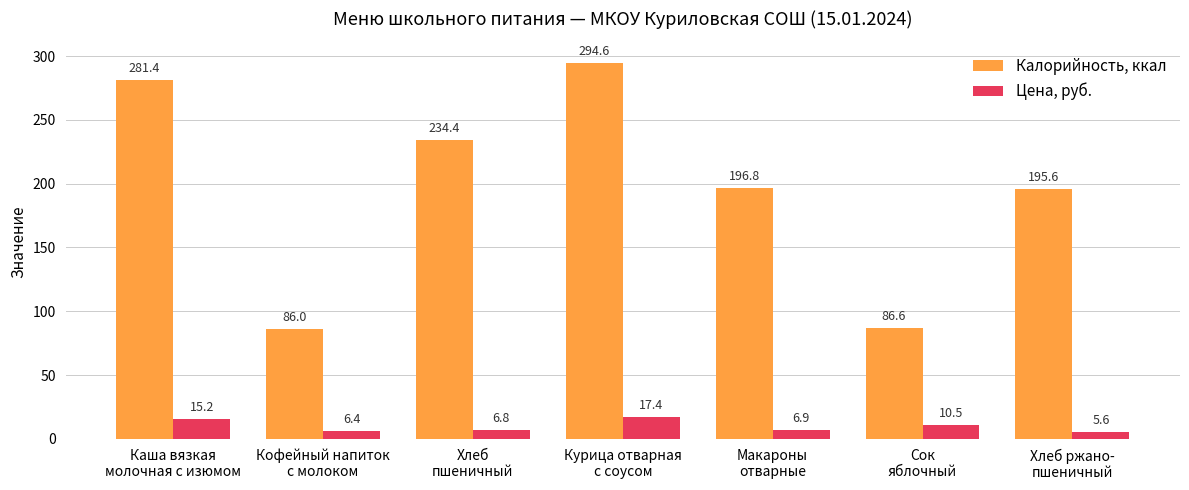

The value of Калорийность, ккал at Кофейный напиток
с молоком is 25.1. True or false?

False